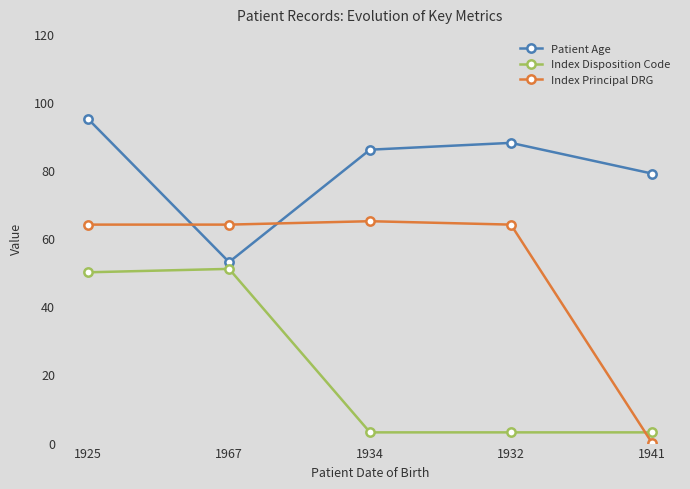

Which series has the largest total across all categories?

Patient Age